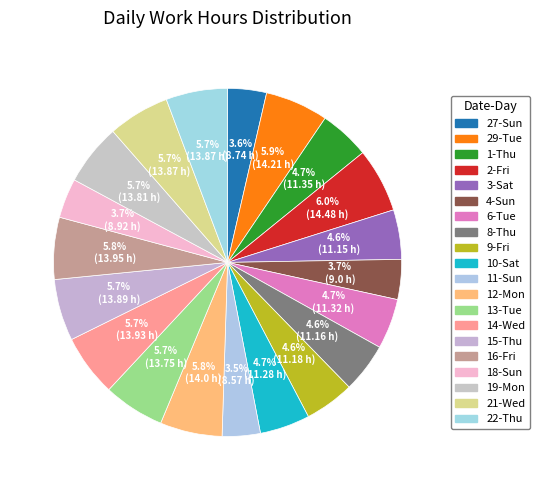

What is the total percentage of 18-Sun and 8-Thu?

8.3%